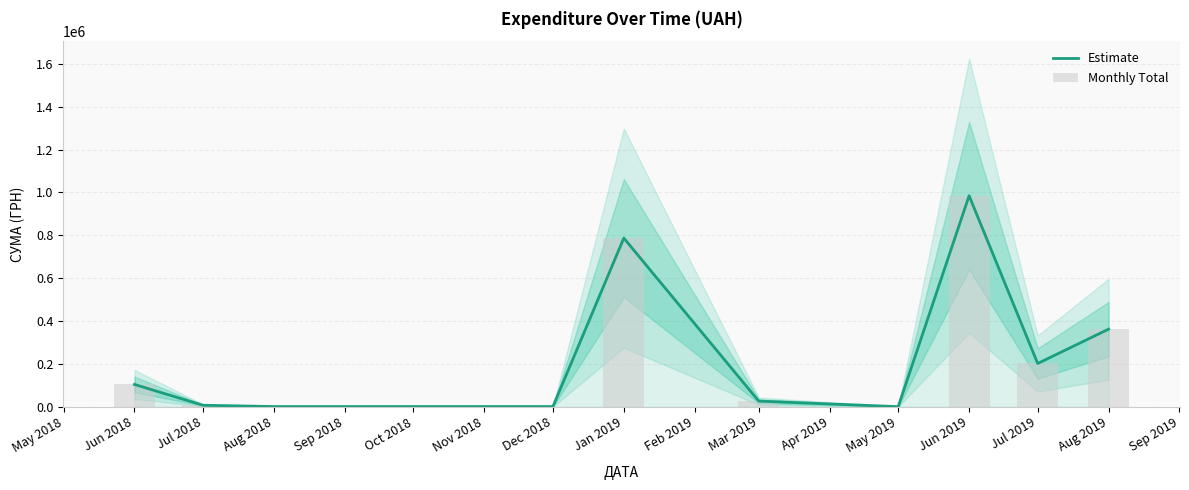

What is the value of the Estimate bar at the 2nd from the left?

6803.0